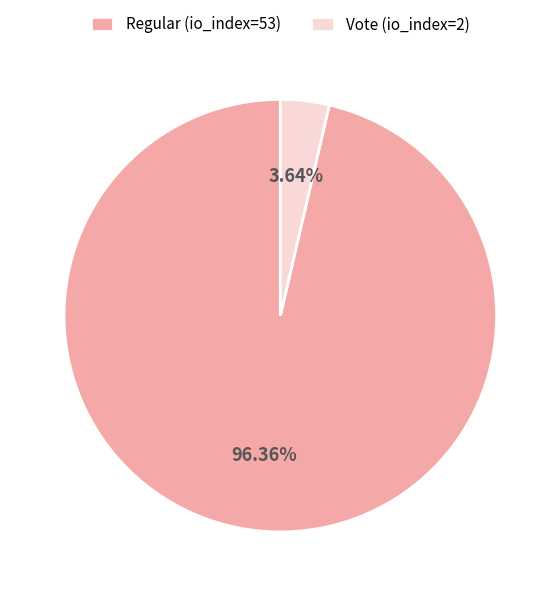

Is Vote (io_index=2) the majority of the pie?

No